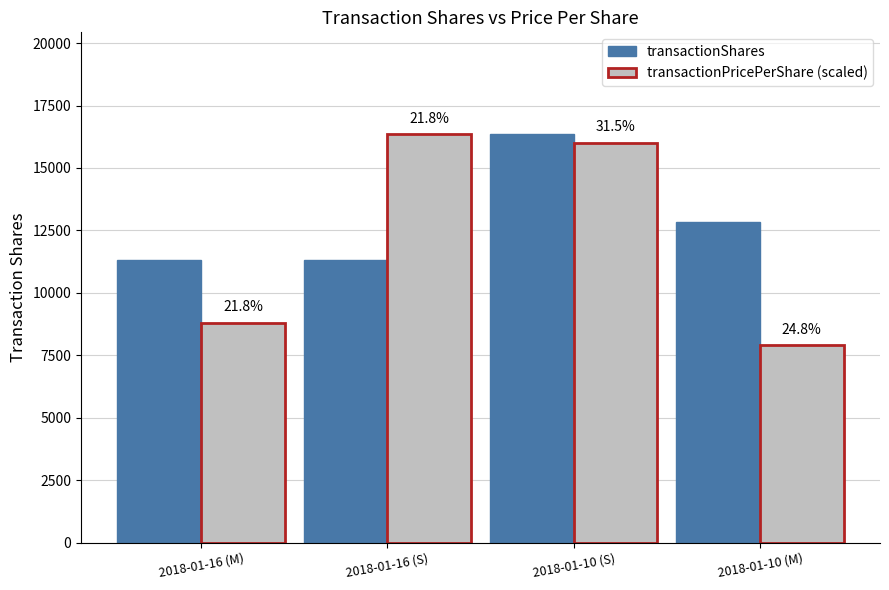

What is the label of the 1st bar from the left?

2018-01-16 (M)